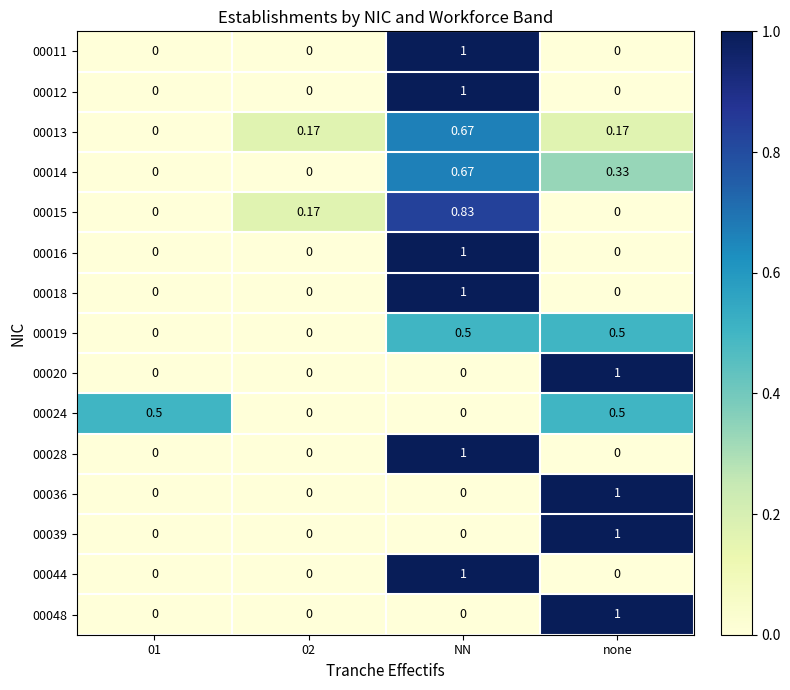

Which category has the highest value in the 00014 series?

NN